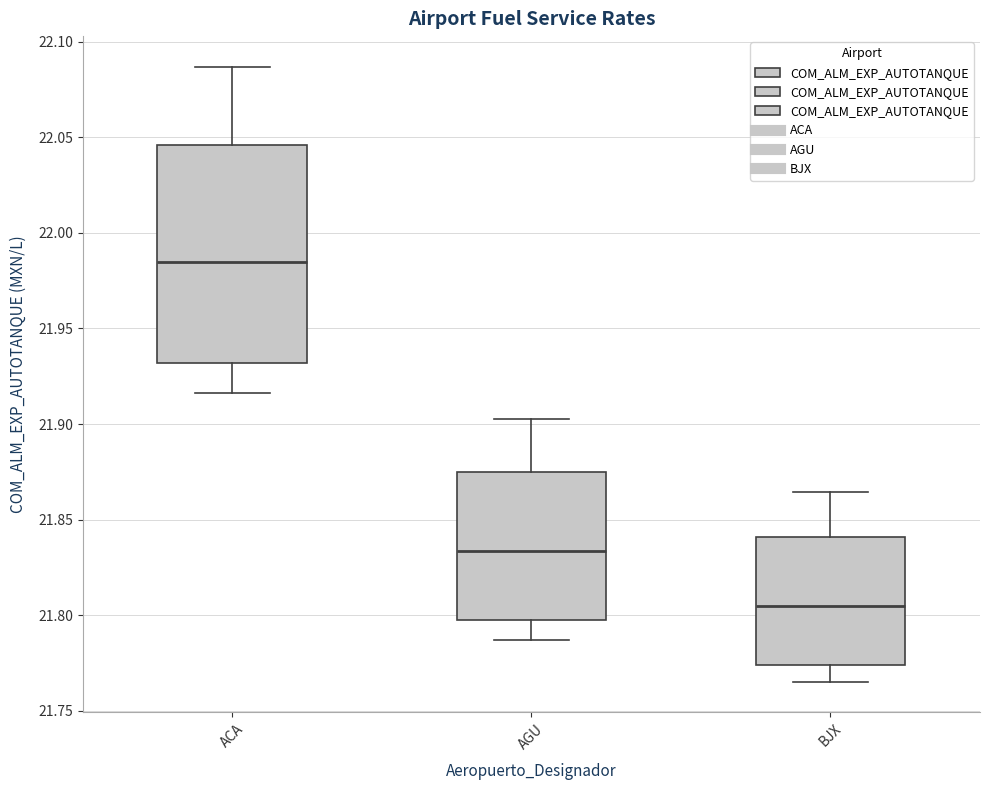

Reading left to right, read every box against the y-axis: the position of its median line, the range the box covers, and the ends of its whiskers. The values are not printed on the chart, so give them approximately, as read against the axis.

ACA: median 21.985, box 21.930 to 22.045, whiskers 21.915 to 22.085
AGU: median 21.835, box 21.800 to 21.875, whiskers 21.785 to 21.905
BJX: median 21.805, box 21.775 to 21.840, whiskers 21.765 to 21.865